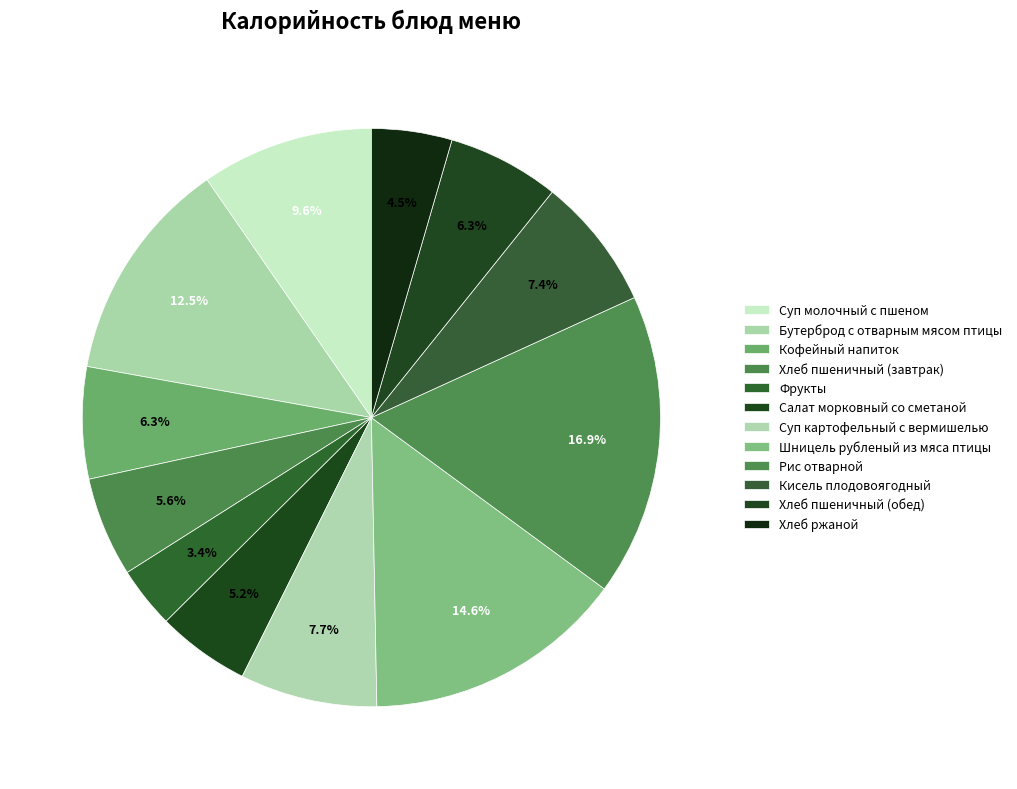

Combined, do Суп молочный с пшеном and Кисель плодовоягодный account for over 50%?

No